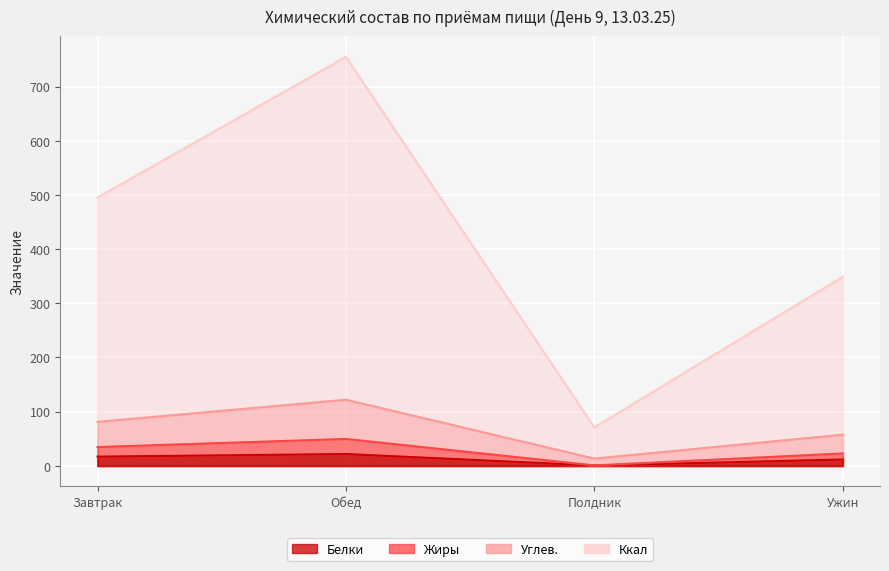

What is the label of the 3rd point from the right?

Обед